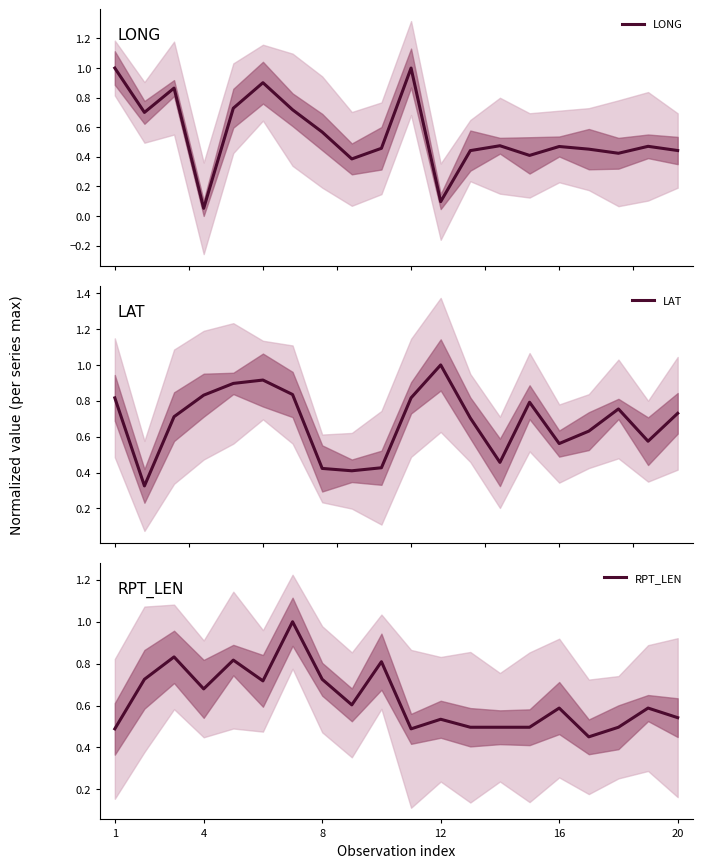

At which category is the sum across all series the highest?

6